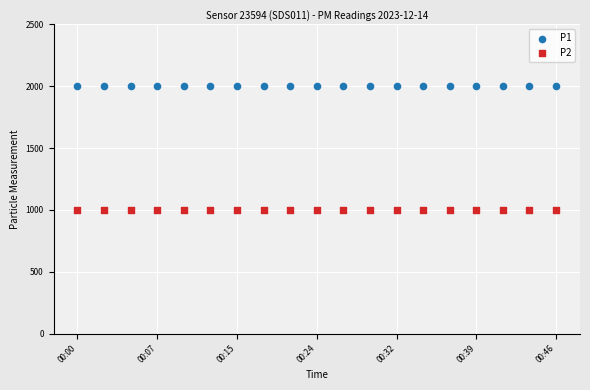

Which series reaches the minimum Y coordinate?

P2